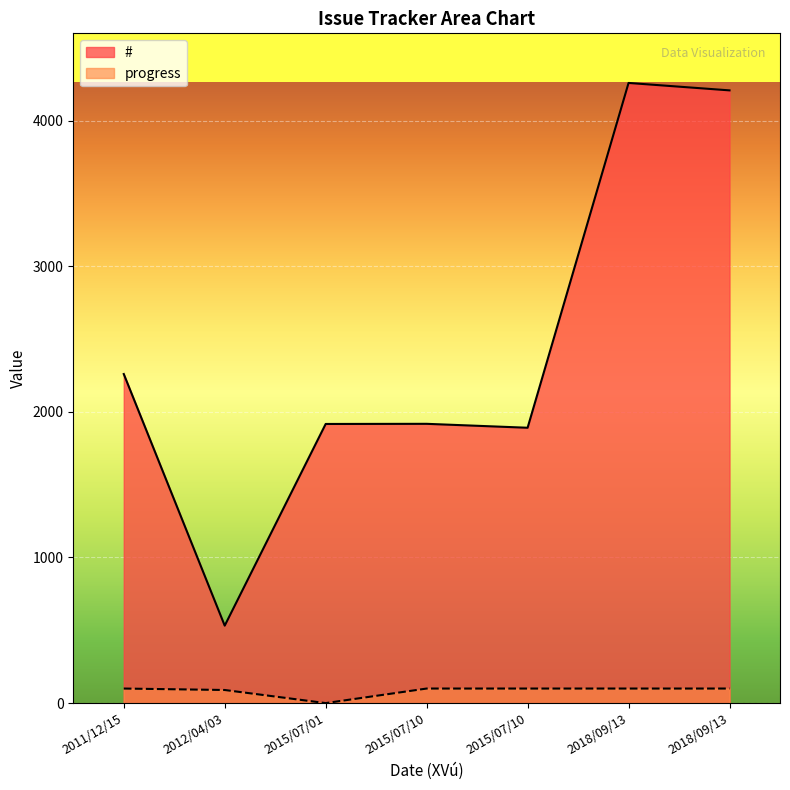

What is the difference between the maximum and minimum values in the # series?

3727